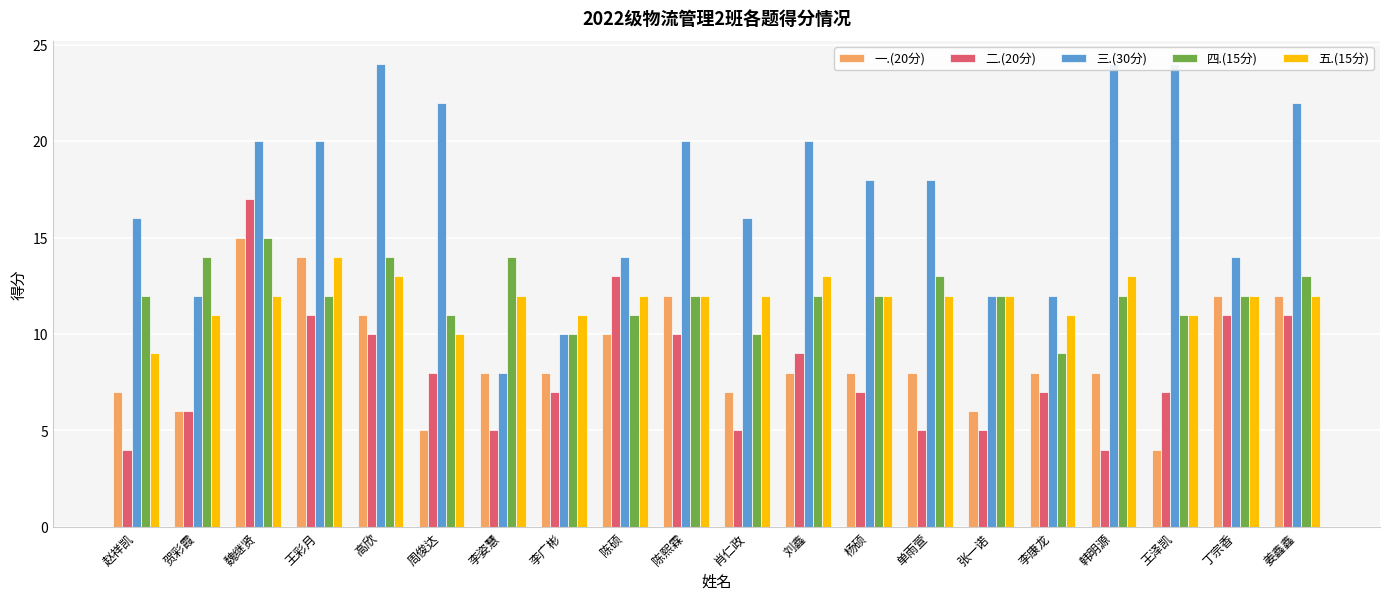

At which category is the sum across all series the highest?

魏继贤